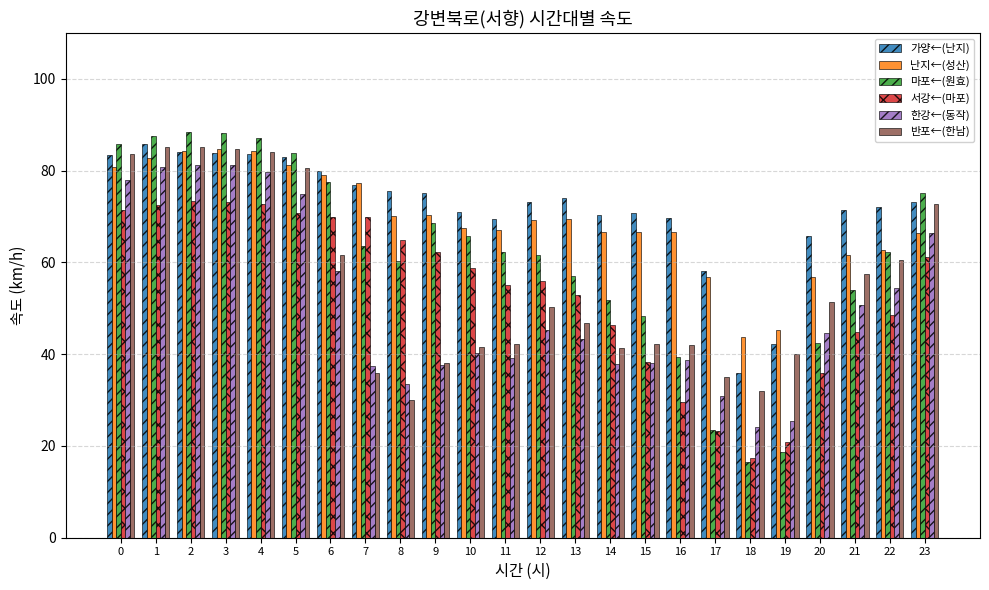

What is the total value across all series at 19?

192.2